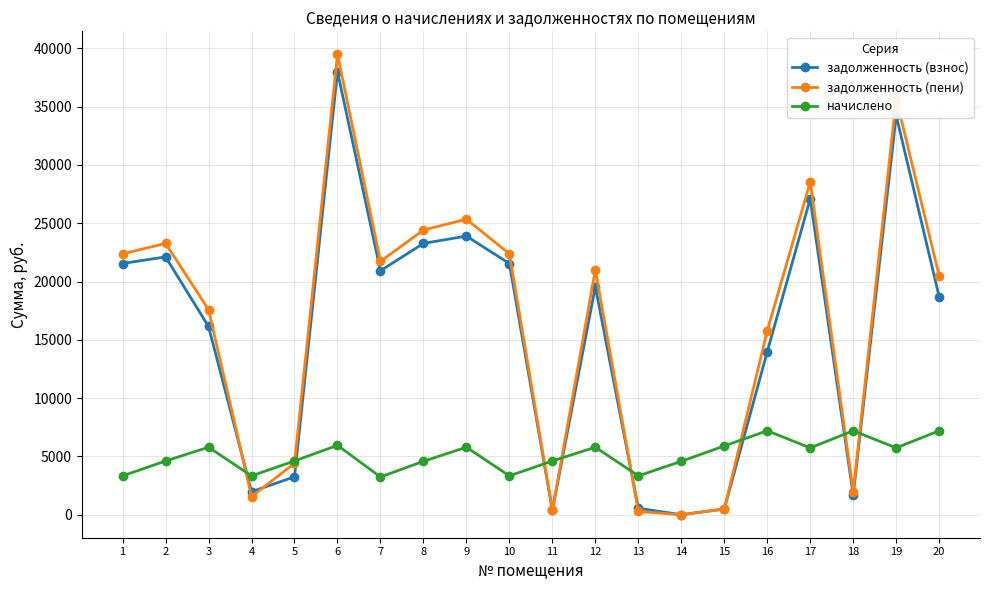

What is the difference between the maximum and minimum values in the задолженность (пени) series?

39482.6